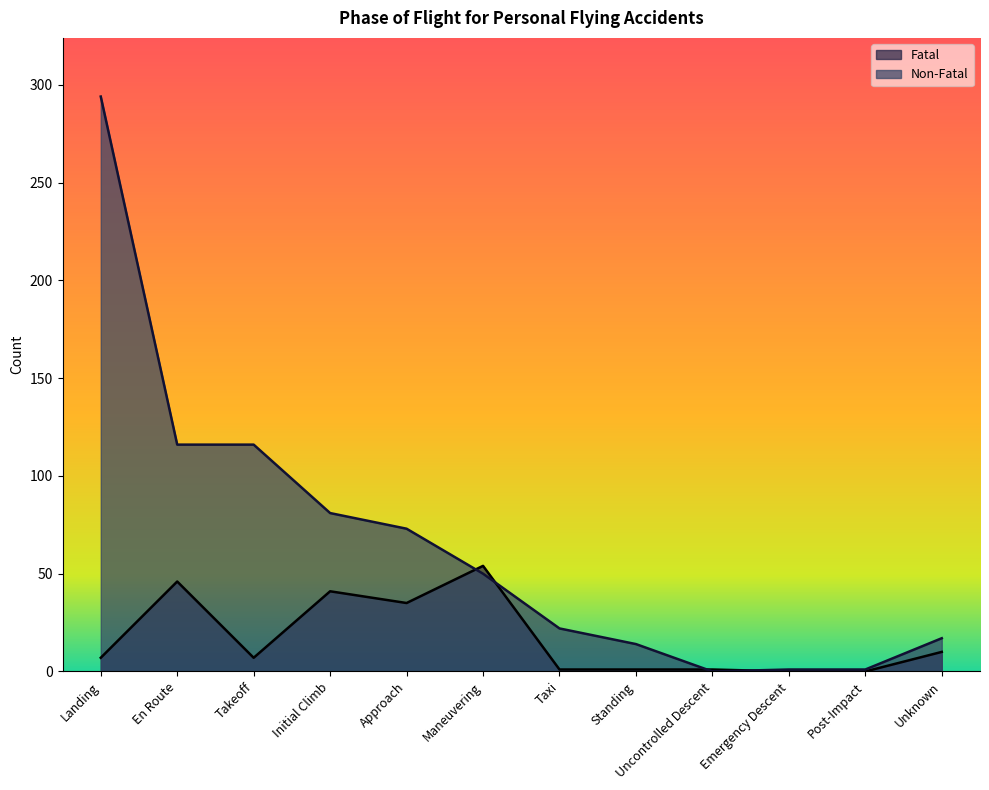

Reading left to right, what are all the values shown in this chart?

Fatal: 7	46	7	41	35	54	1	1	1	0	0	10
Non-Fatal: 294	116	116	81	73	50	22	14	0	1	1	17